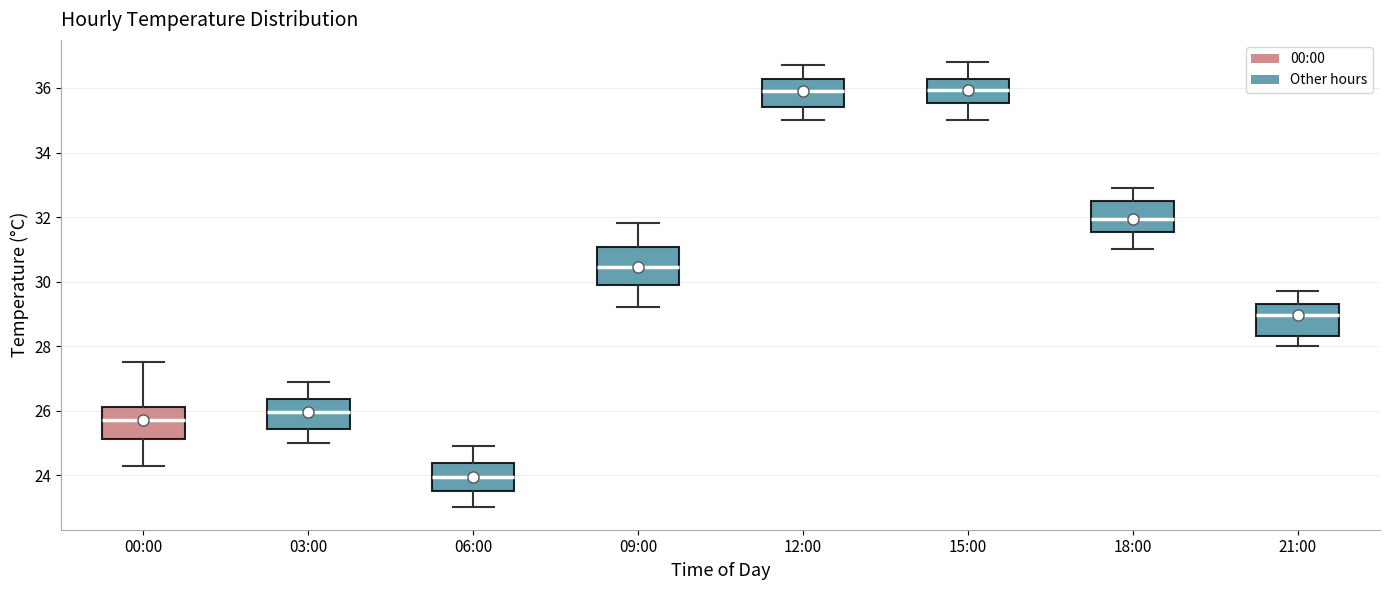

Where does the upper whisker of the box for 03:00 end on the y-axis? The values are not printed on the chart, so give them approximately, as read against the axis.

27.0